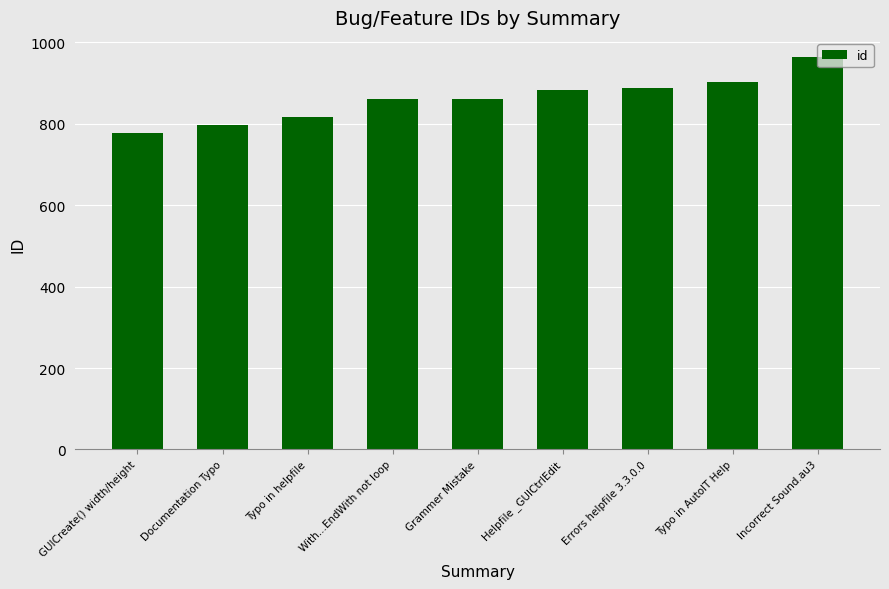

Which label corresponds to the smallest value in the chart?

GUICreate() width/height